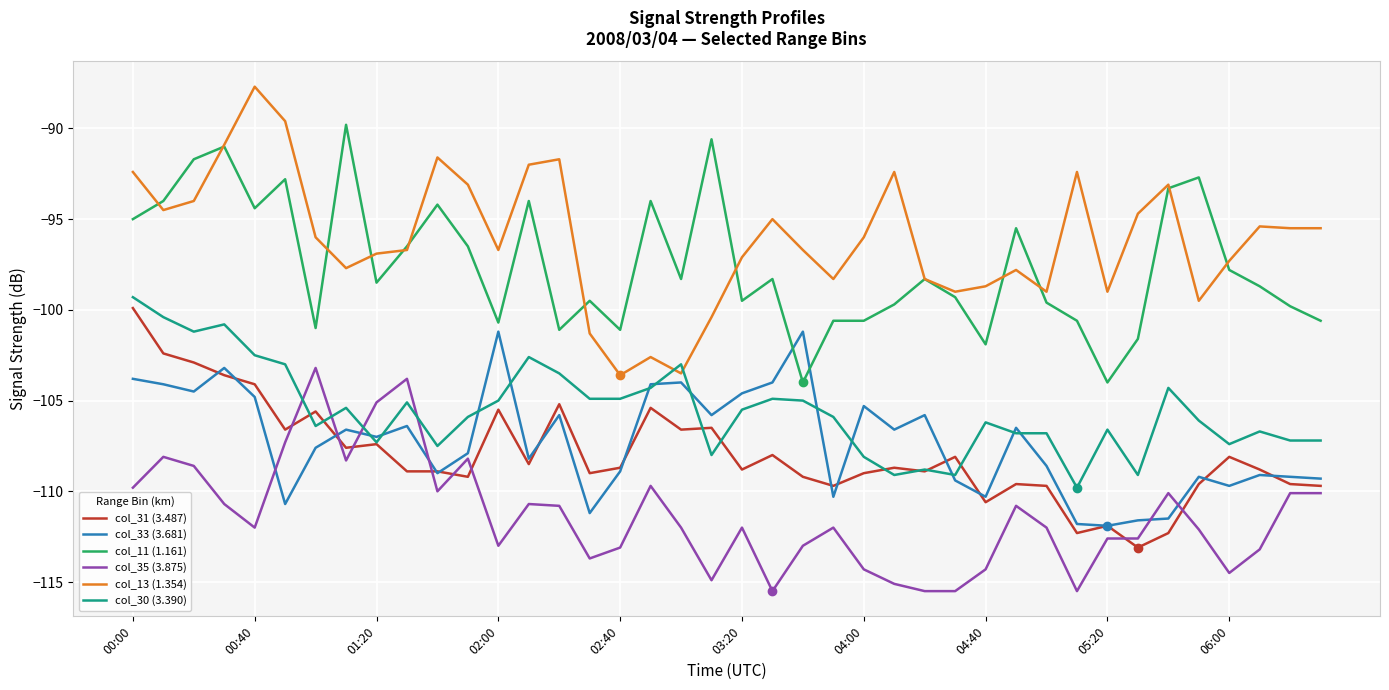

Which series has the largest total across all categories?

col_13 (1.354)